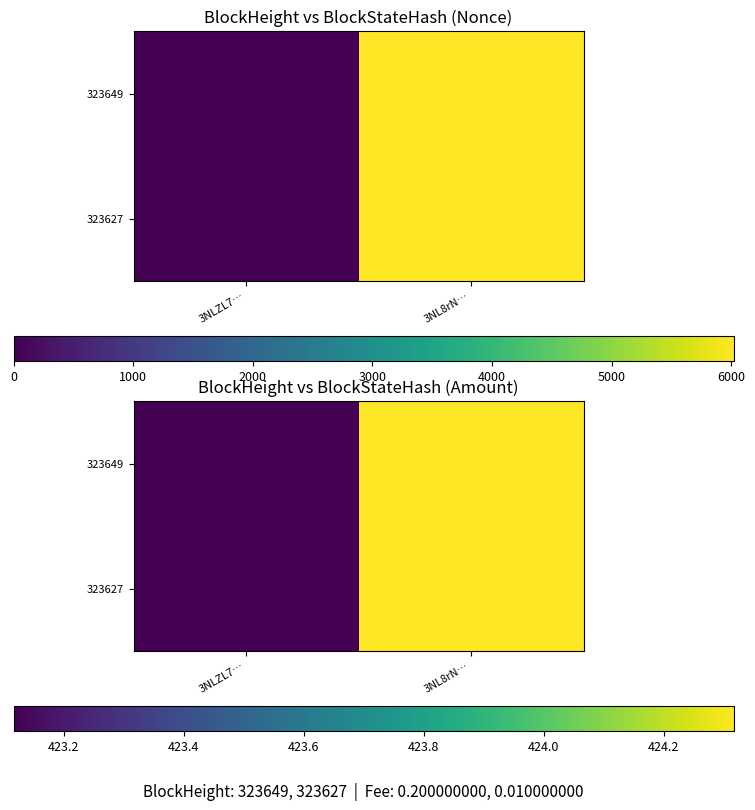

Where is 323649 nearest to the value 423?

3NLZL7…